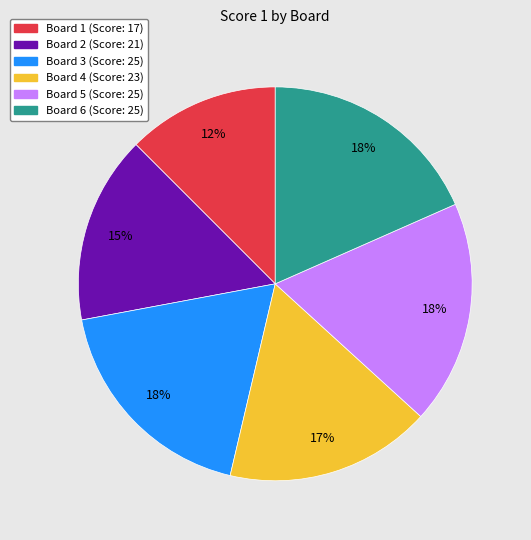

Approximately how many times larger is the value at Board 2 compared to Board 4?

0.9